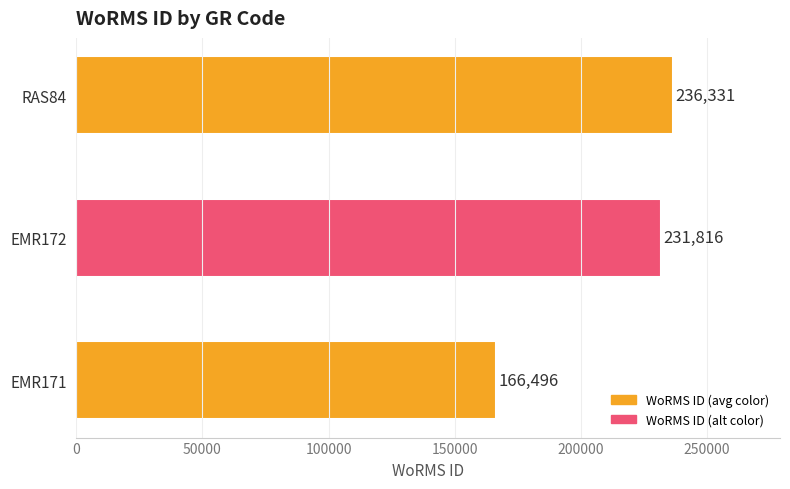

Which has a higher value, EMR171 or EMR172?

EMR172